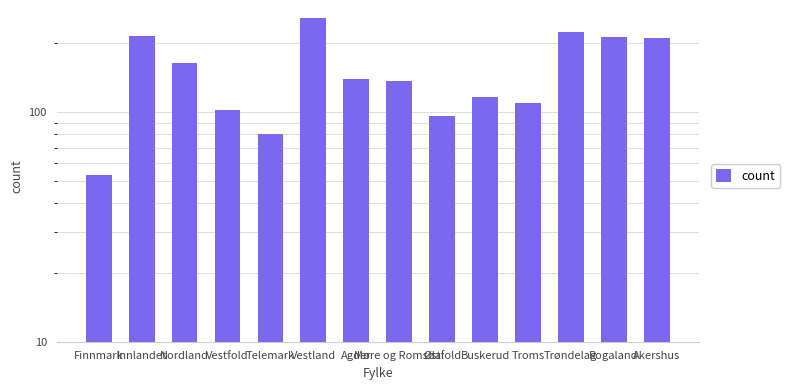

Approximately how many times larger is the value at Vestfold compared to Agder?

0.7